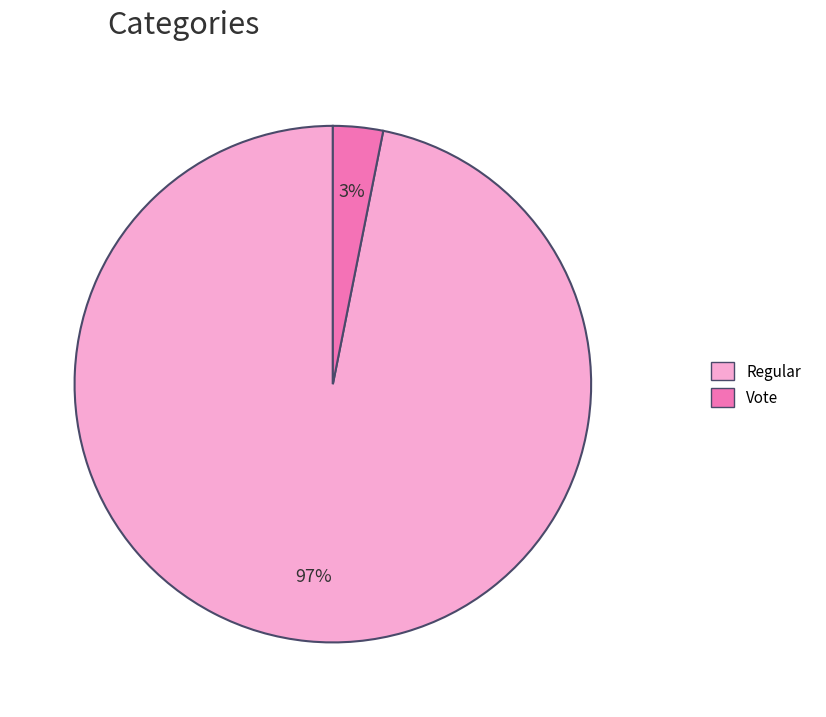

To the nearest percent, what is the combined percentage of Vote and Regular?

100%